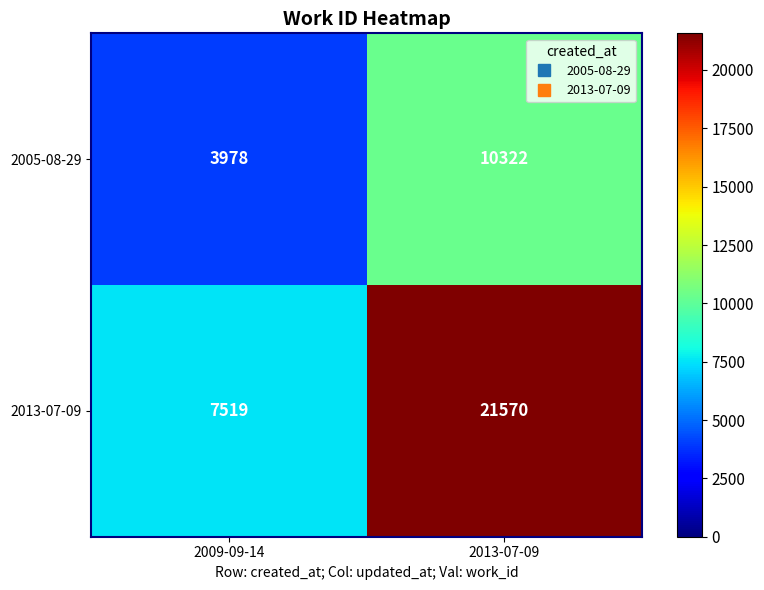

Reading left to right, what are all the values shown in this chart?

2005-08-29: 2009-09-14=3978	2013-07-09=10322
2013-07-09: 2009-09-14=7519	2013-07-09=21570